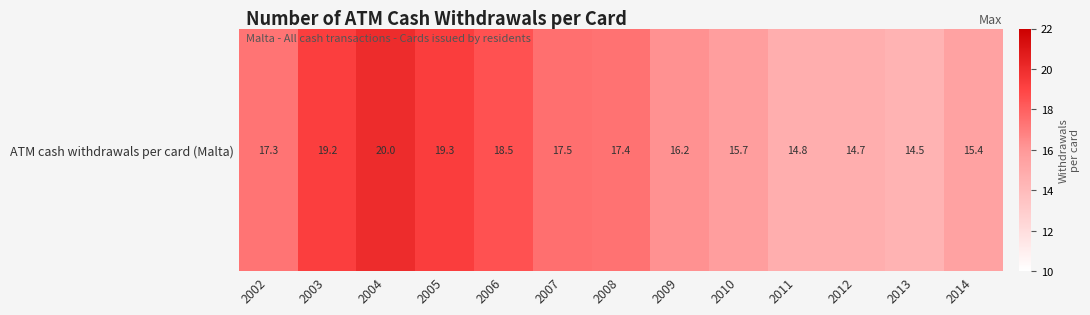

Rank the categories by value from lowest to highest.

2013, 2012, 2011, 2014, 2010, 2009, 2002, 2008, 2007, 2006, 2003, 2005, 2004